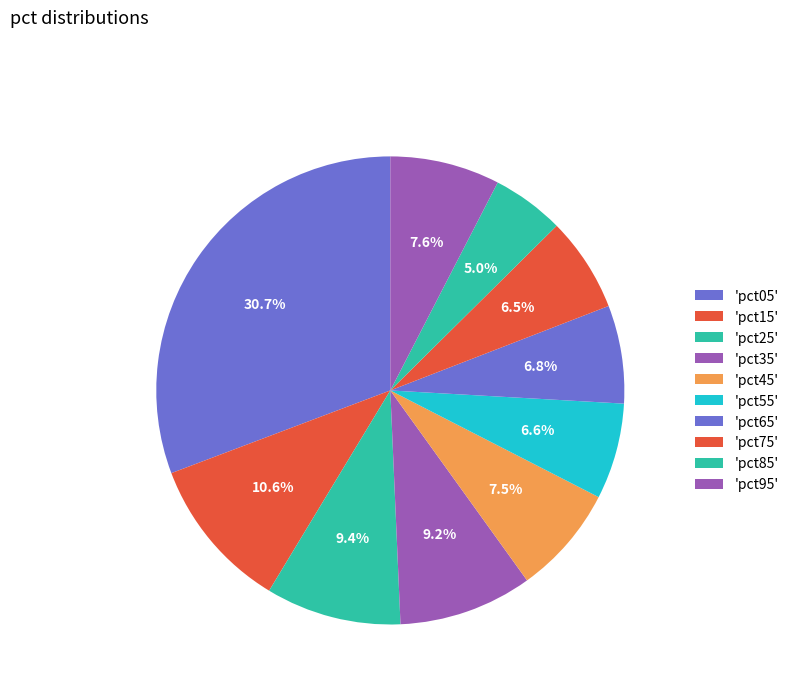

Which slice is the largest?

pct05